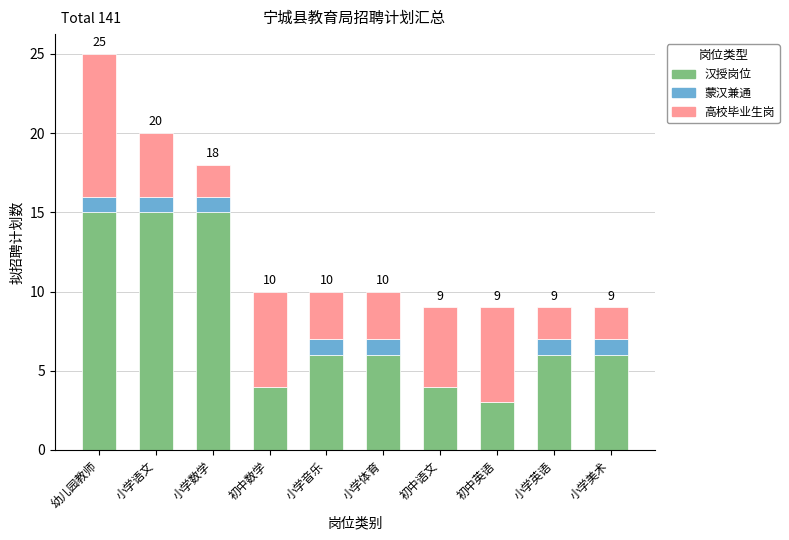

The 汉授岗位 series shows 15 at 小学语文. True or false?

True